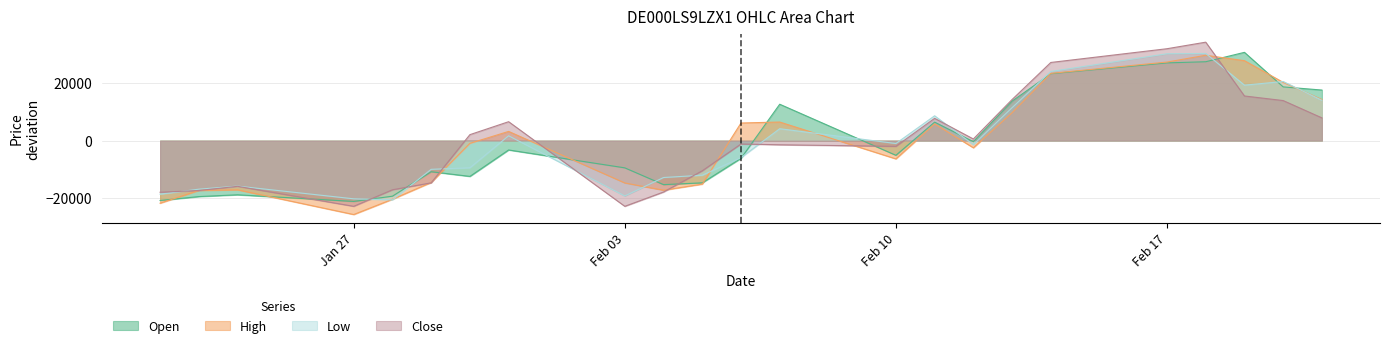

What is the label of the 22nd point from the right?

23.01.2025